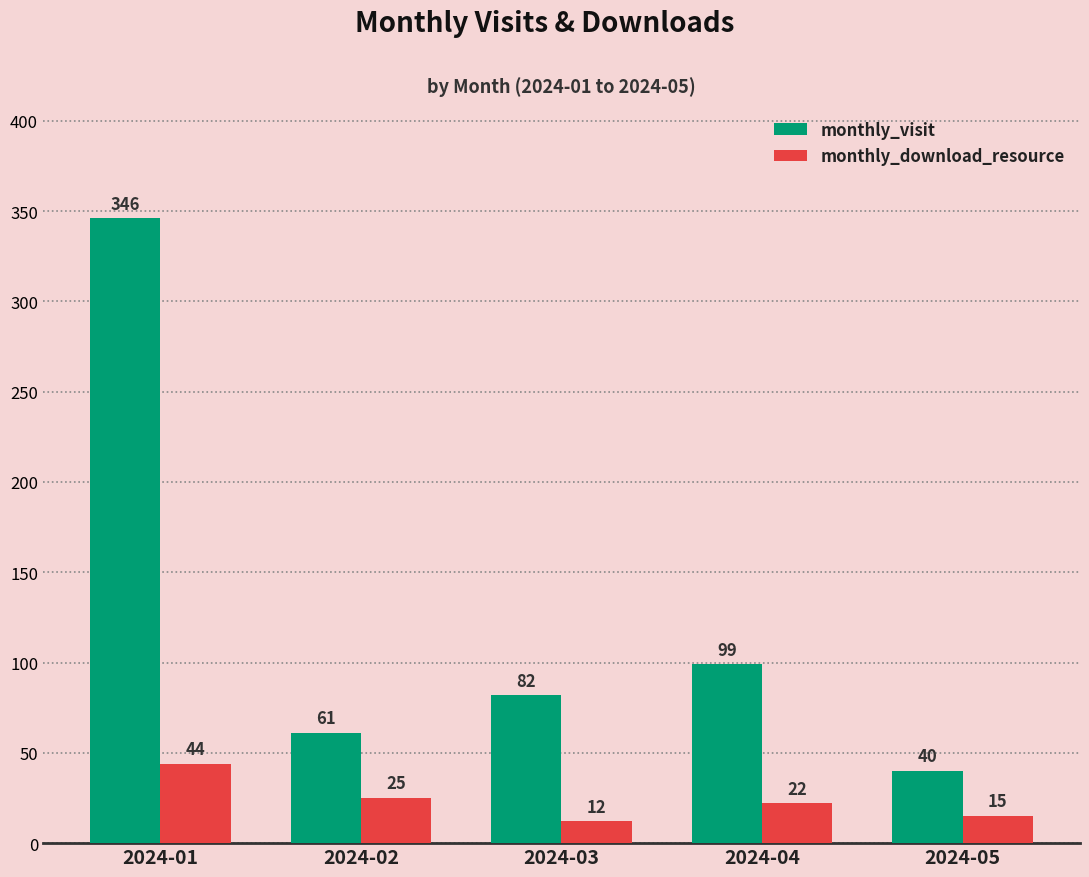

What are all the series names shown in the legend?

monthly_visit, monthly_download_resource